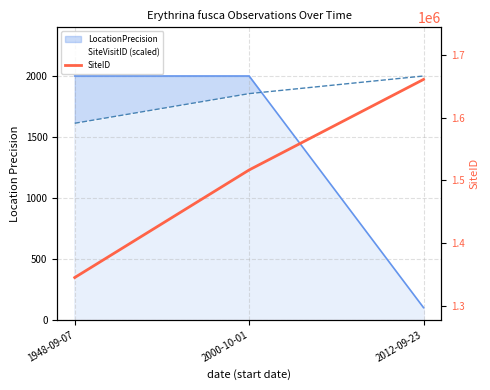

What is the maximum value shown in the chart?

1660805